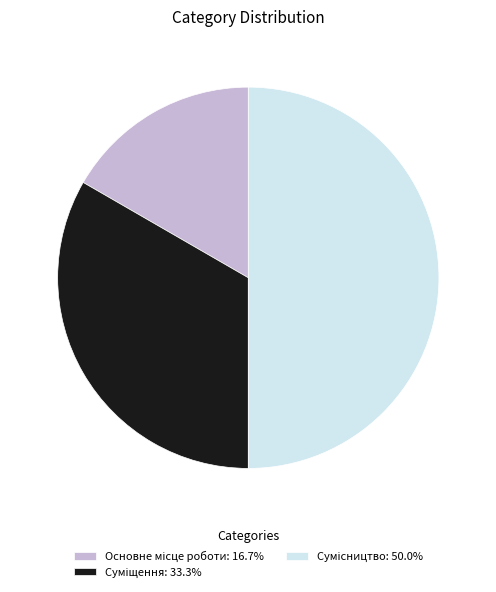

What is the largest slice in the pie chart?

Сумісництво